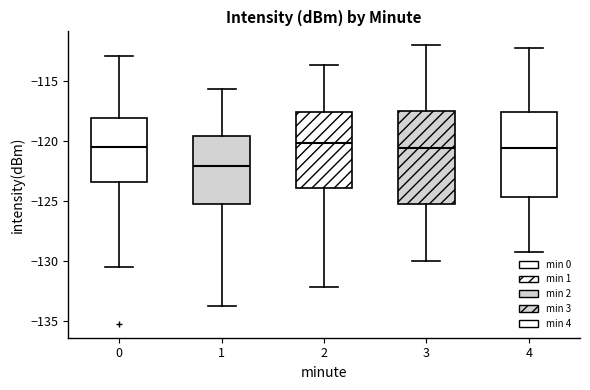

Reading left to right, transcribe this box plot: for each box, give where its median line is, the range the box spans, and where its two whiskers end, as read against the y-axis. The values are not printed on the chart, so give them approximately, as read against the axis.

0: median -120.5, box -123.5 to -118.0, whiskers -130.5 to -113.0
1: median -122.0, box -125.0 to -119.5, whiskers -133.5 to -115.5
2: median -120.0, box -124.0 to -117.5, whiskers -132.0 to -113.5
3: median -120.5, box -125.5 to -117.5, whiskers -130.0 to -112.0
4: median -120.5, box -124.5 to -117.5, whiskers -129.0 to -112.0